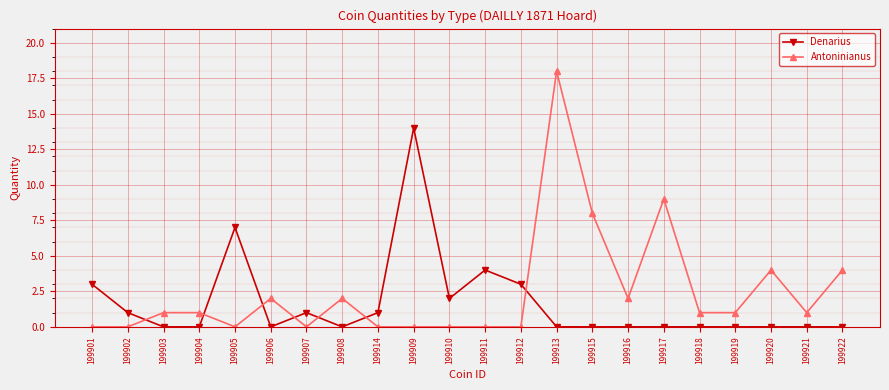

How many lines are shown in the chart?

2